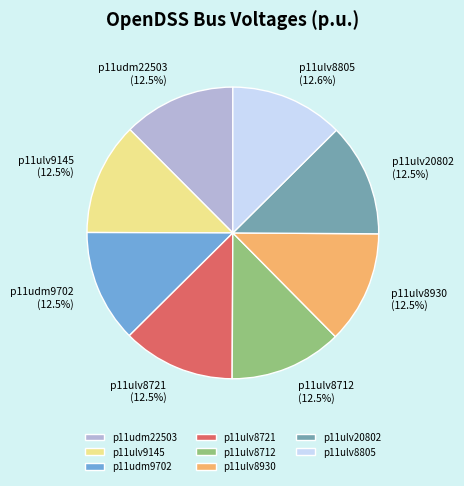

Is p11ulv8712 the majority of the pie?

No